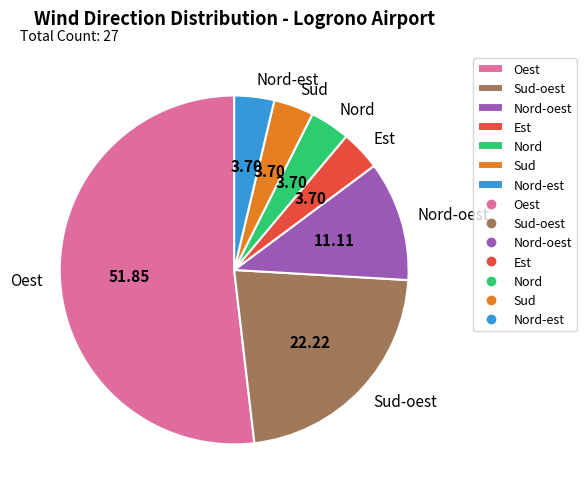

Is the sum of Sud and Nord-oest greater than half?

No